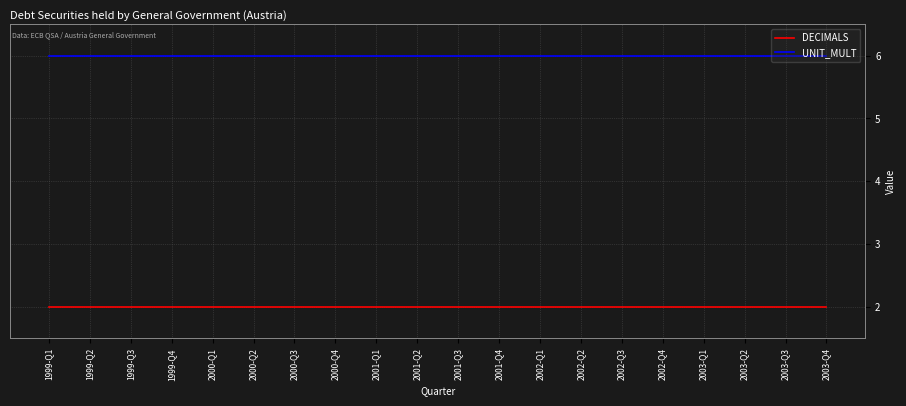

At 2003-Q1, list the series in order from largest to smallest.

UNIT_MULT, DECIMALS